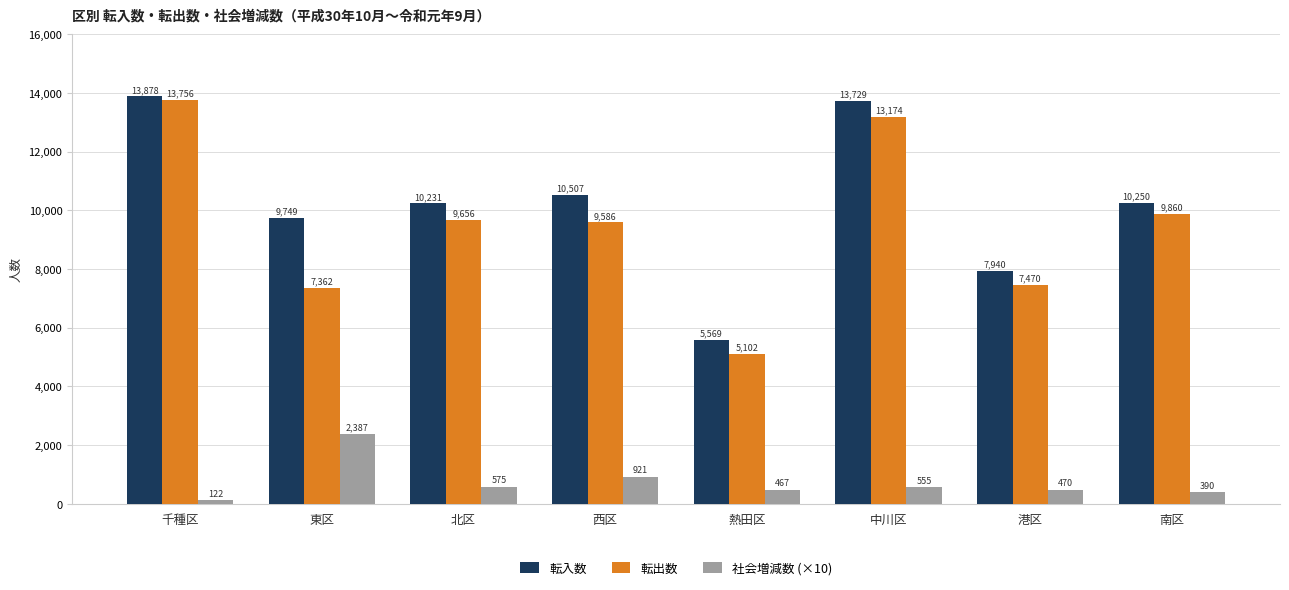

Which series has the widest spread of values?

転出数